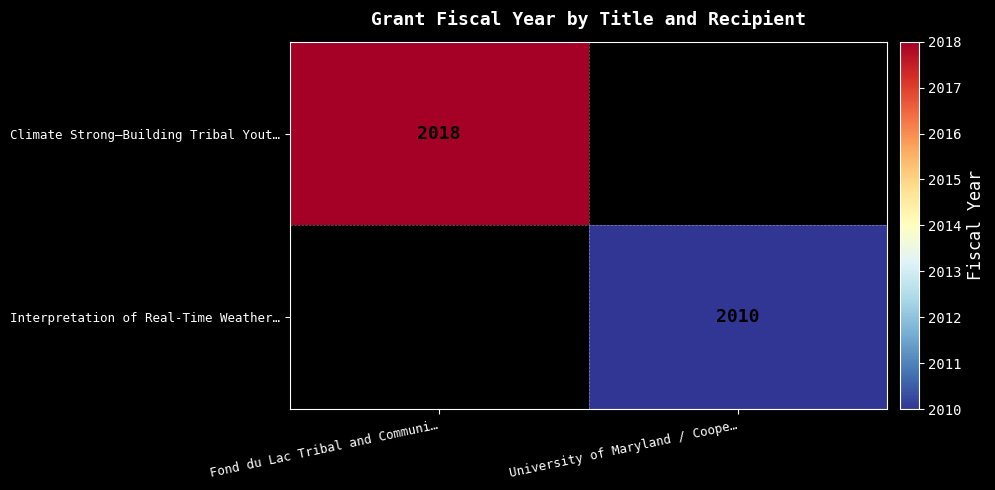

The value of Interpretation of Real-Time Weather… at University of Maryland / Coope… is 3231. True or false?

False